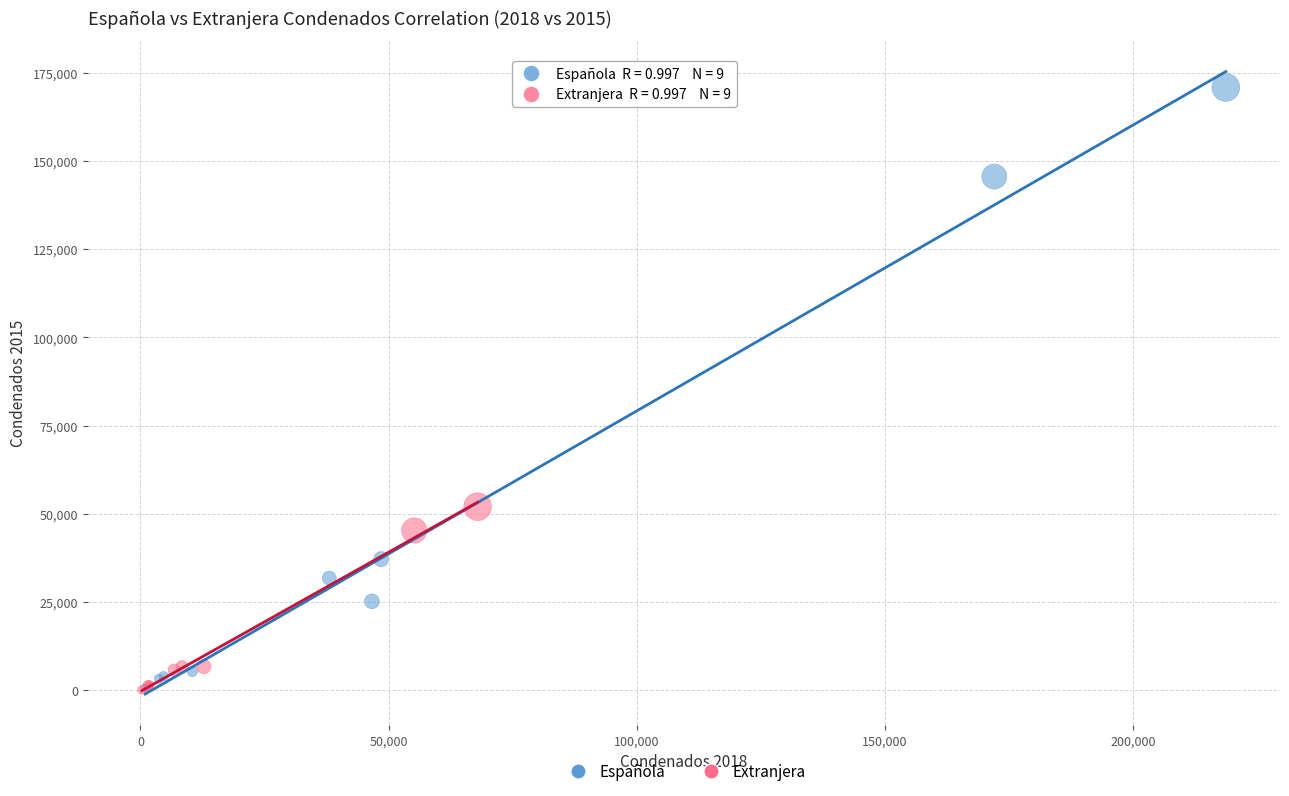

Which series reaches the maximum Y coordinate?

Española